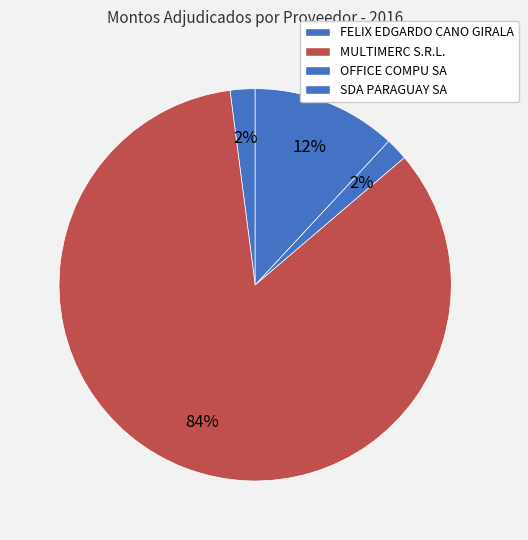

What percentage is NOT represented by FELIX EDGARDO CANO GIRALA?

97.9%